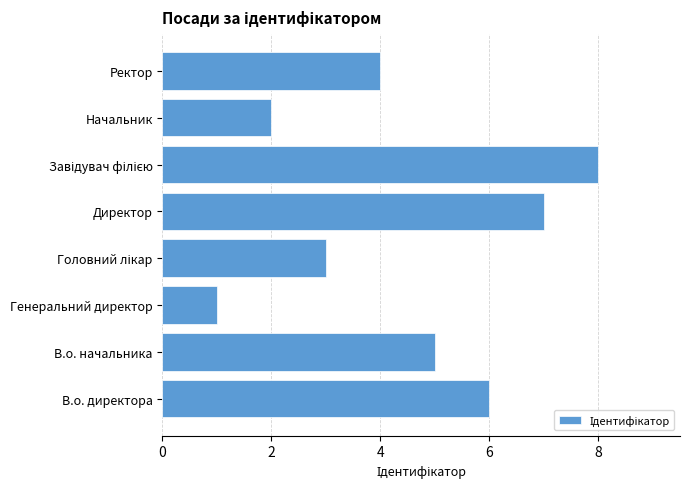

Count the number of categories in the chart.

8